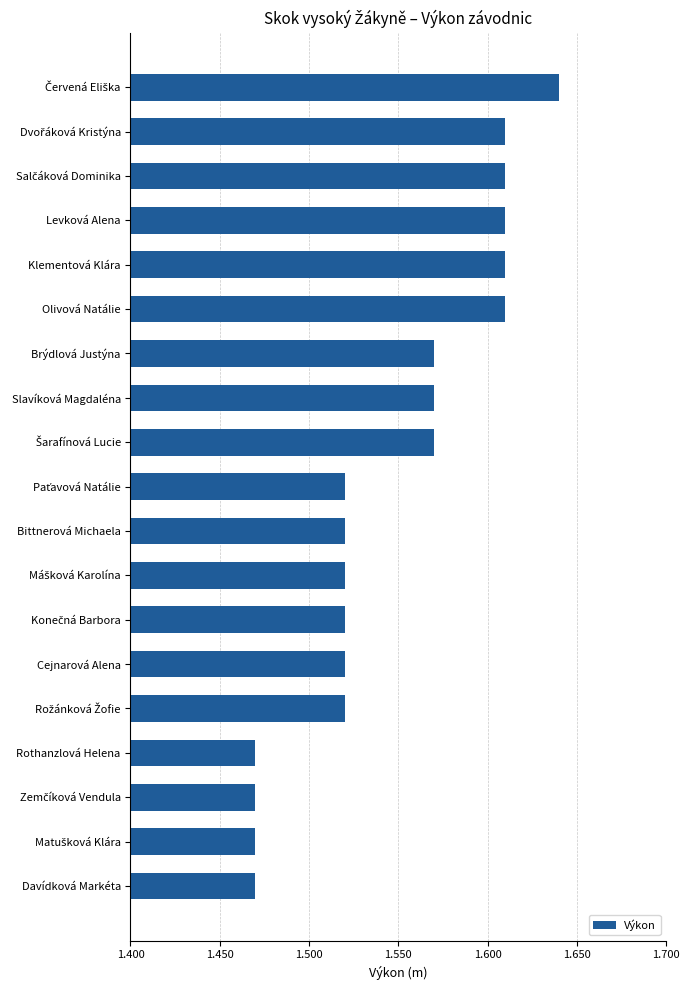

What is the sum of all values?

29.4